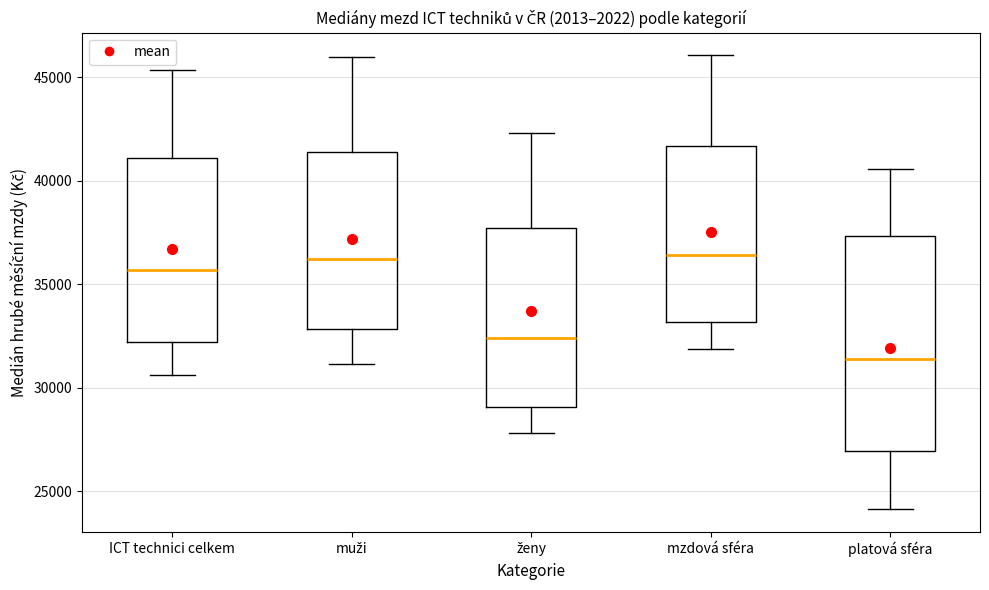

Comparing the boxes themselves (not the whiskers), which one is the tallest?

platová sféra